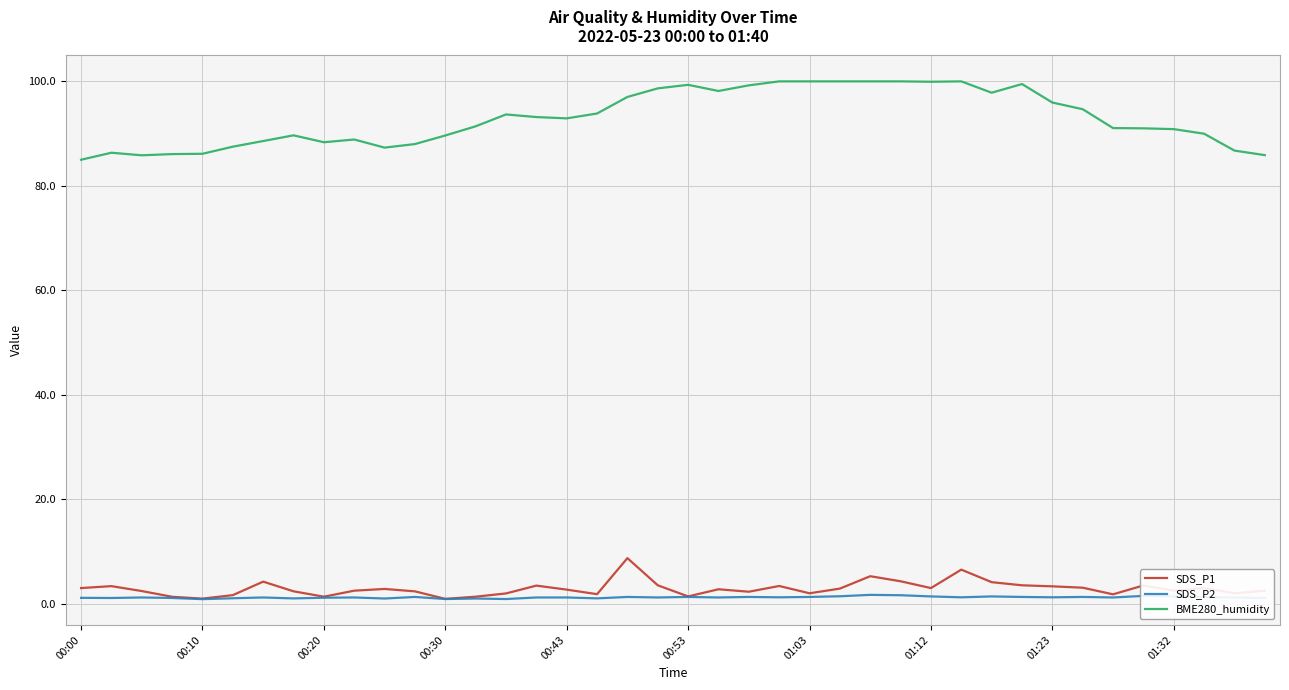

List the series in order of their peak value, lowest first.

SDS_P2, SDS_P1, BME280_humidity